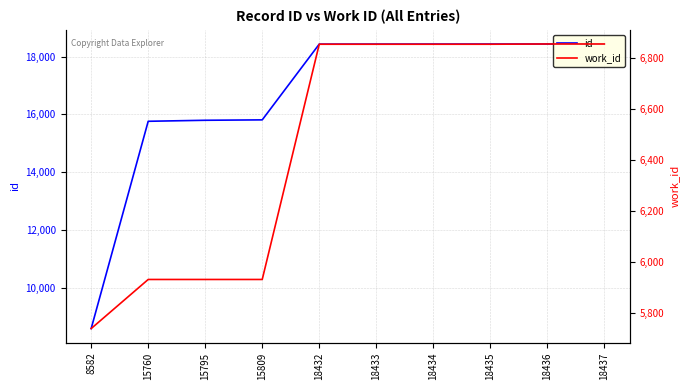

How many lines are shown in the chart?

2